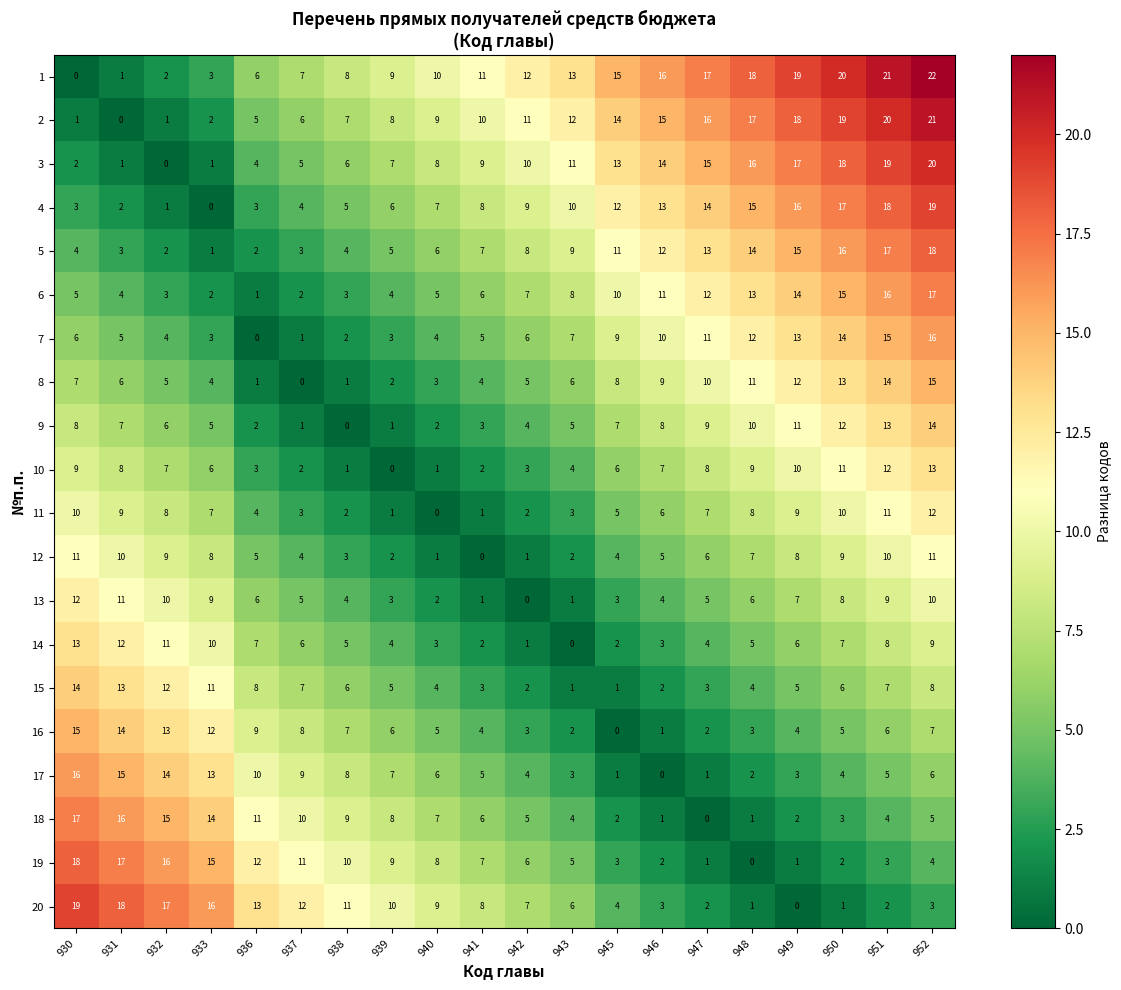

Which series has the largest range (max minus min)?

1